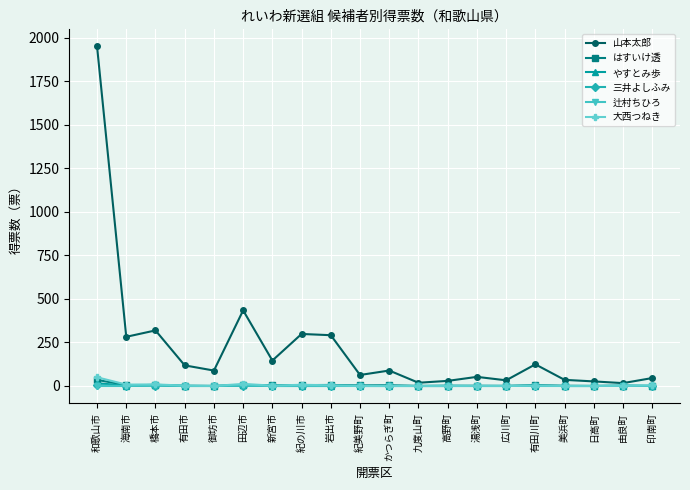

Does the chart display data point markers on the line(s)?

Yes